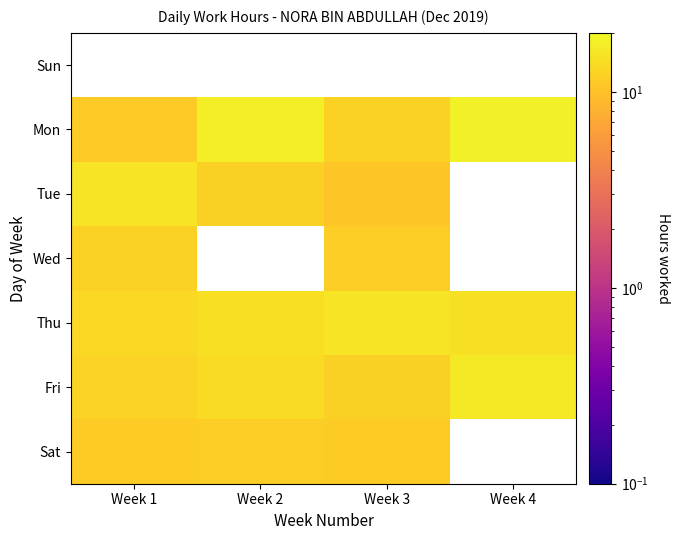

List the labels in order of Sat value, smallest first.

Week 3, Week 1, Week 2, Week 4